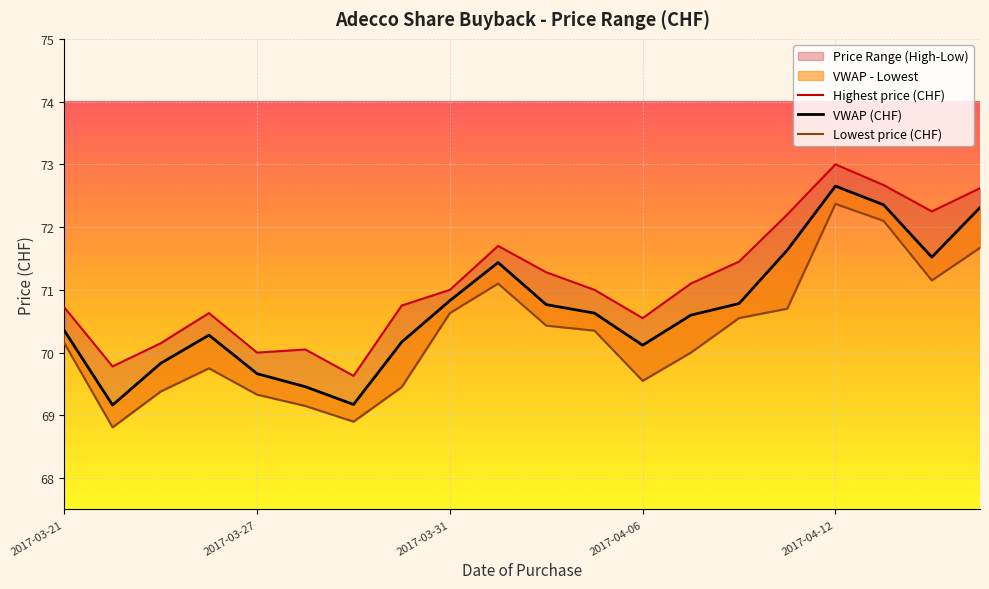

Between 10 and 19, which is larger?

19